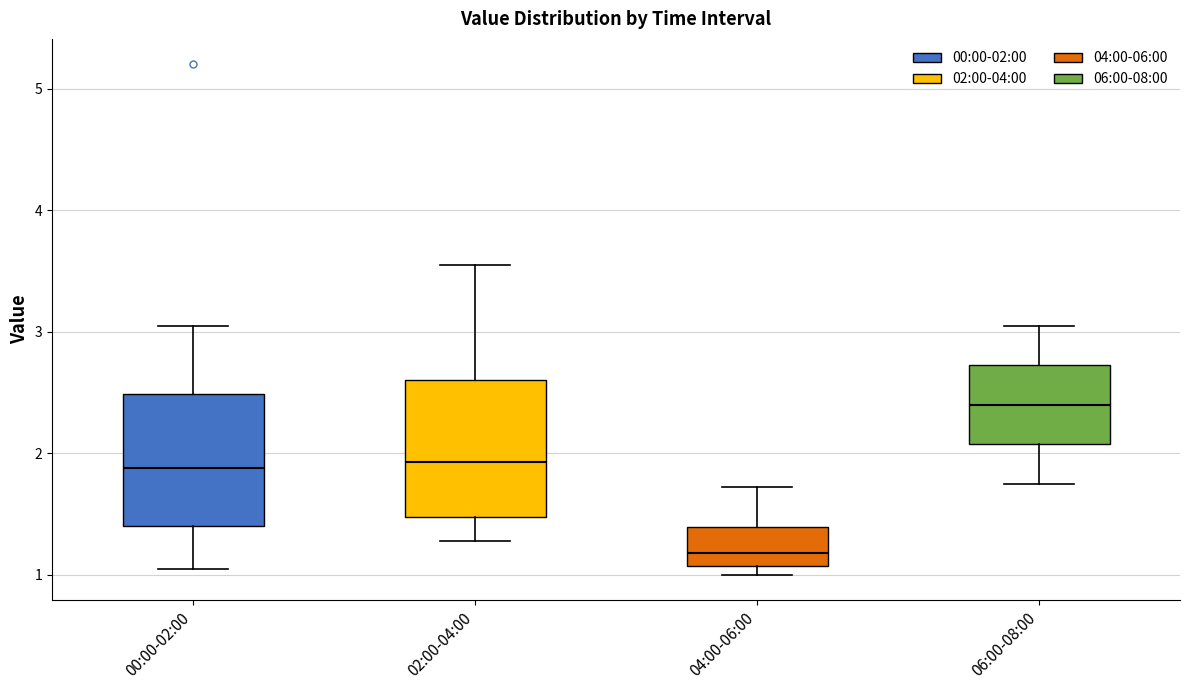

Where does the lower whisker of the box for 02:00-04:00 end on the y-axis? The values are not printed on the chart, so give them approximately, as read against the axis.

1.3